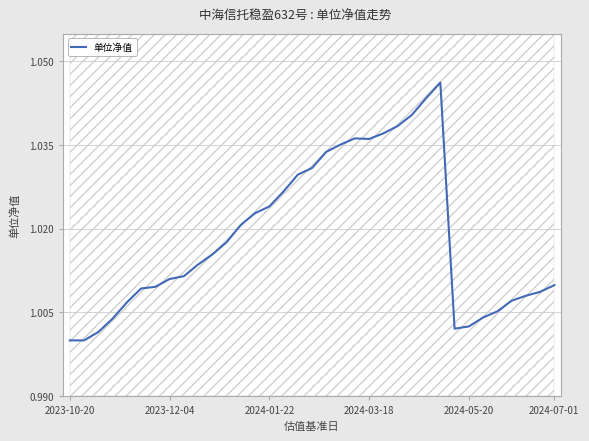

How many points are lower than both their immediate neighbors (excluding endpoints)?

2